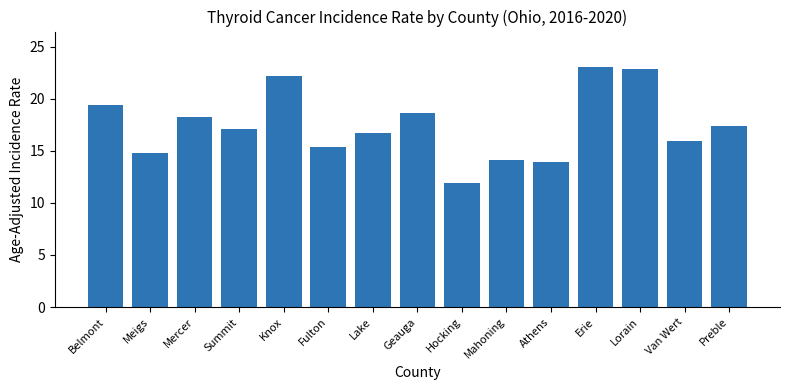

Where does the data first go above 17?

Belmont